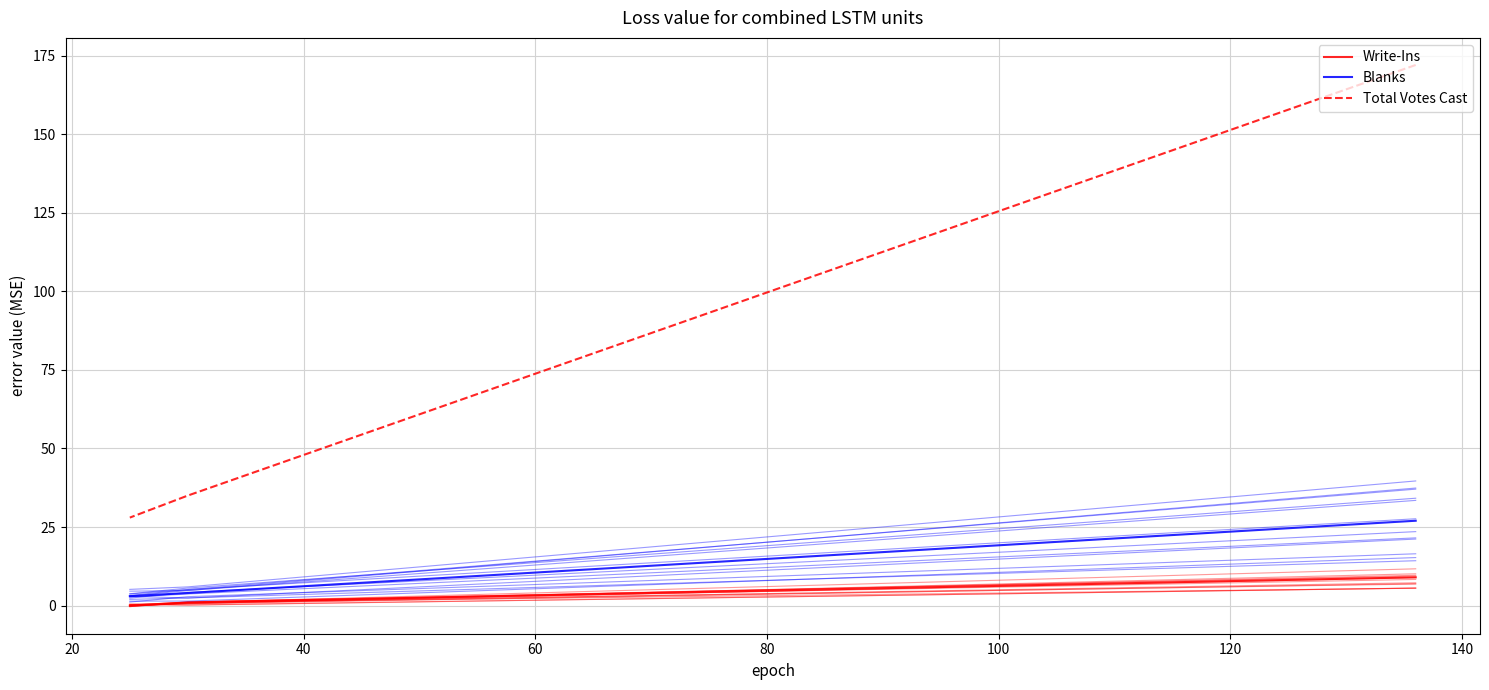

What is the difference between the maximum and minimum values in the Write-Ins series?

9